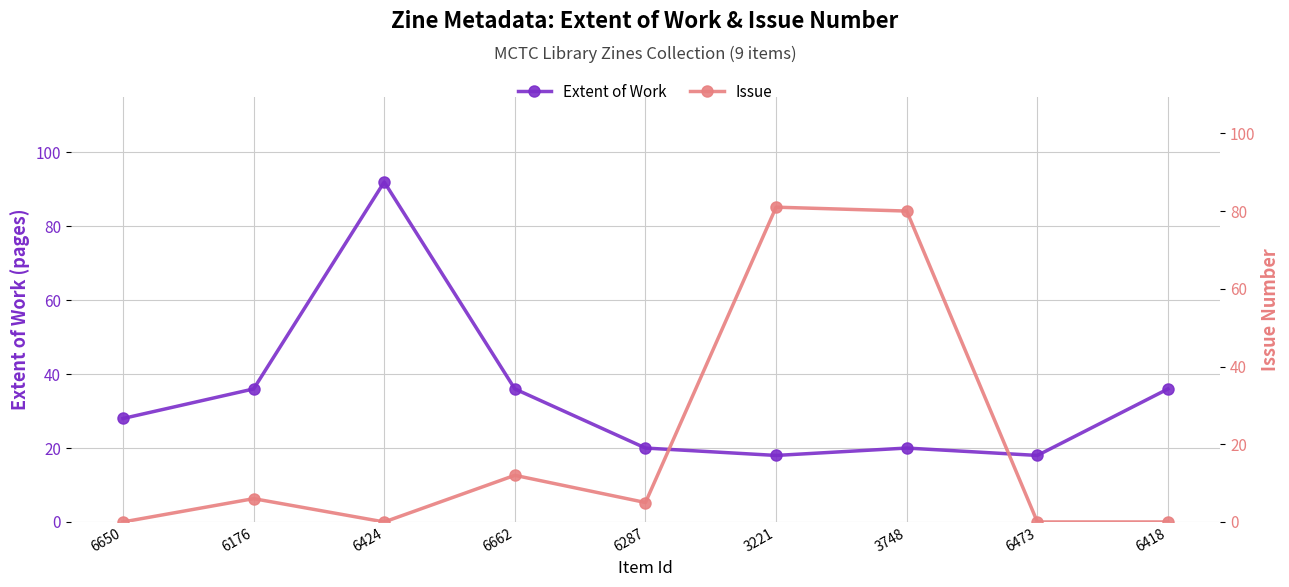

What is the highest value of the Issue series?

81